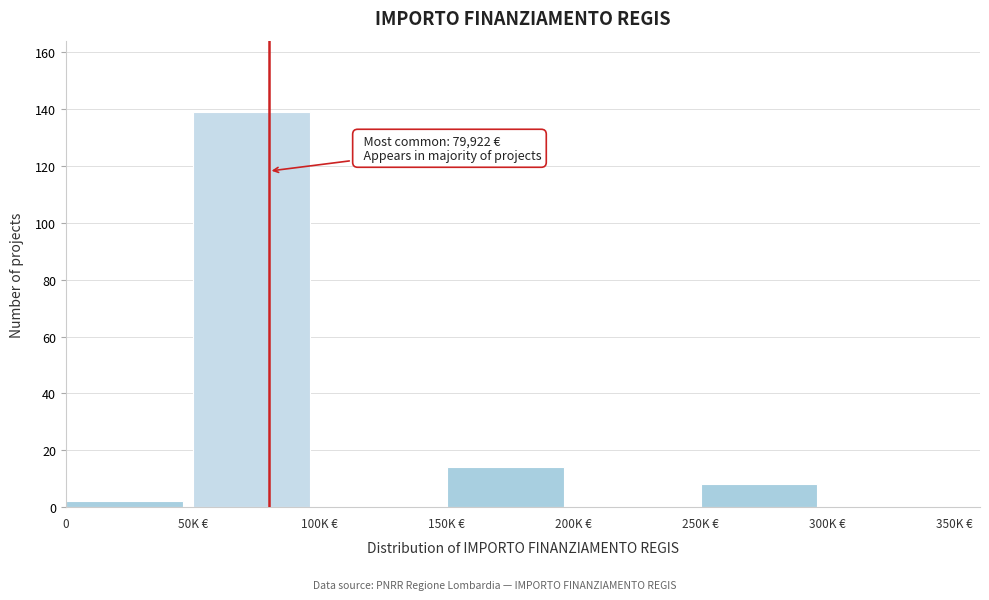

Reading left to right, extract all data points from this chart.

0=2	50K €=139	100K €=0	150K €=14	200K €=0	250K €=8	300K €=0